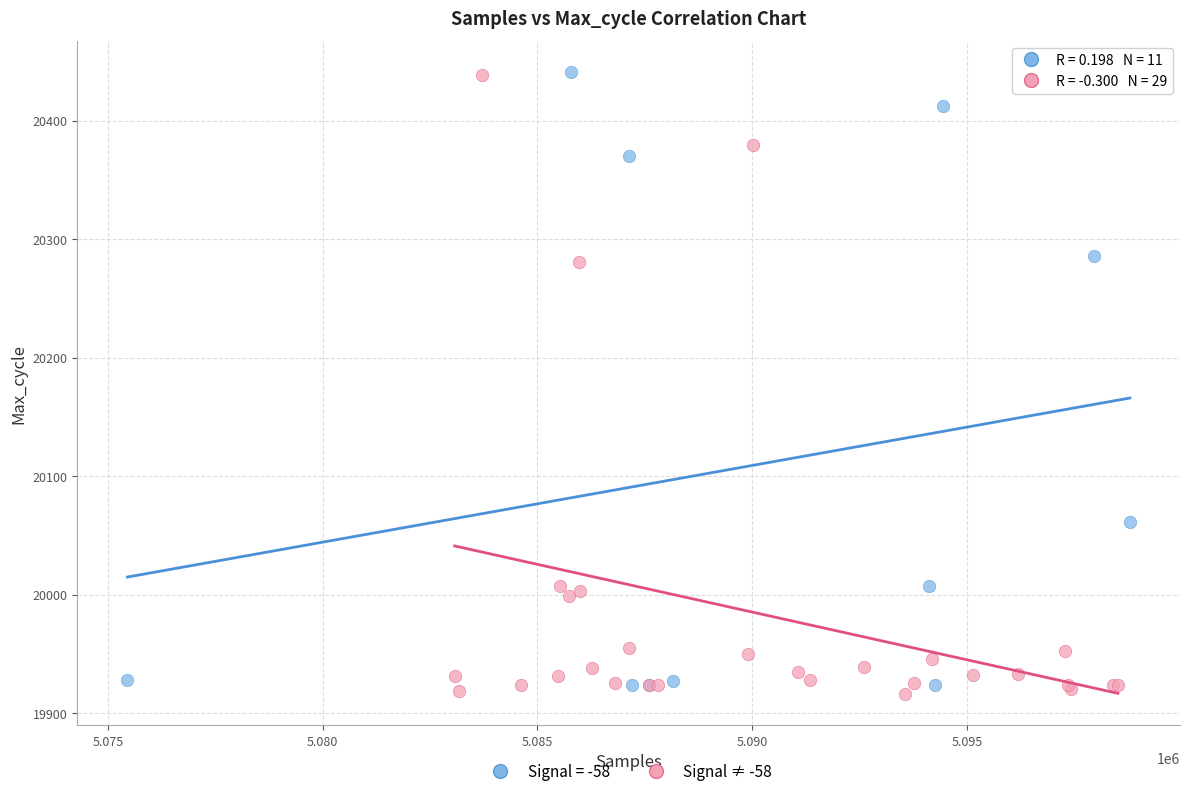

What are all the series names shown in the legend?

Signal = -58, Signal ≠ -58